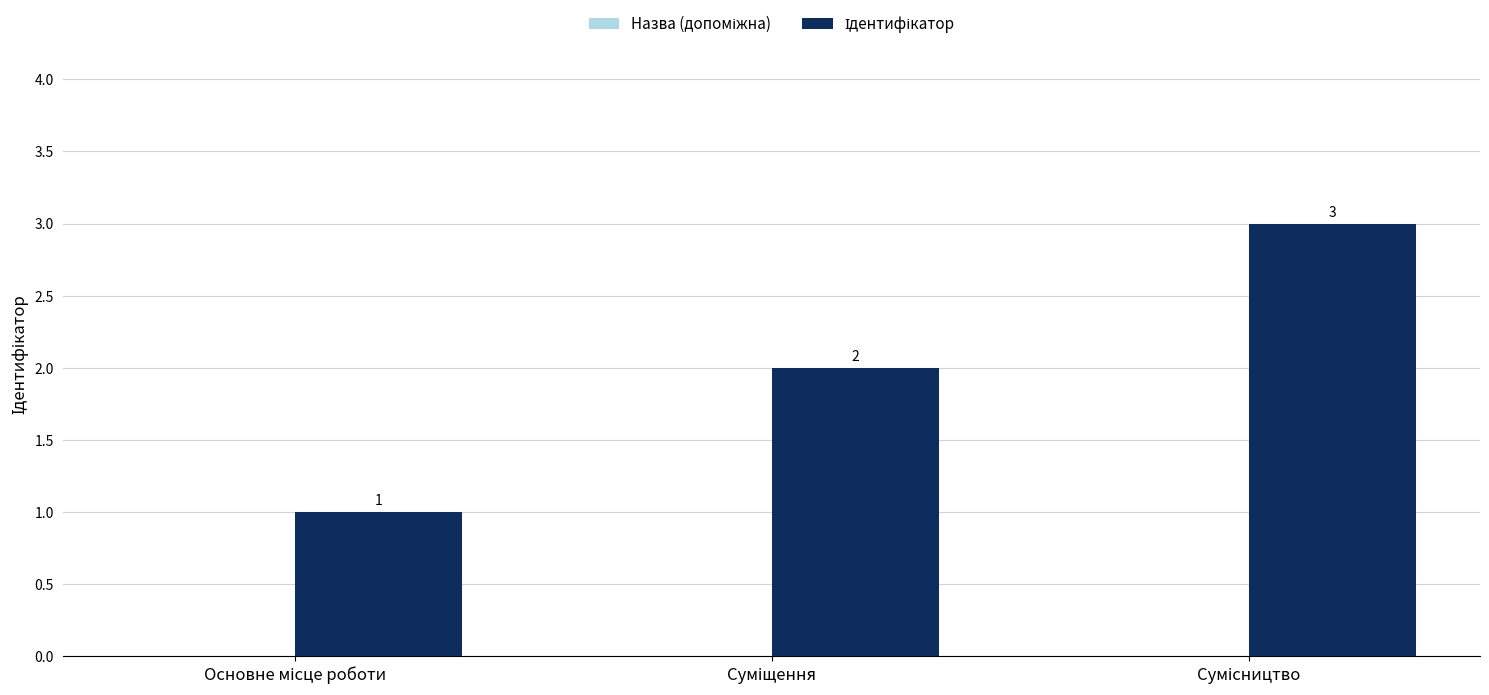

What is the maximum value shown in the chart?

3